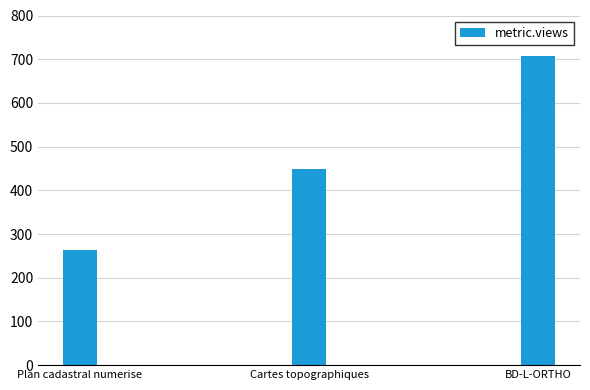

What is the smallest value displayed?

264